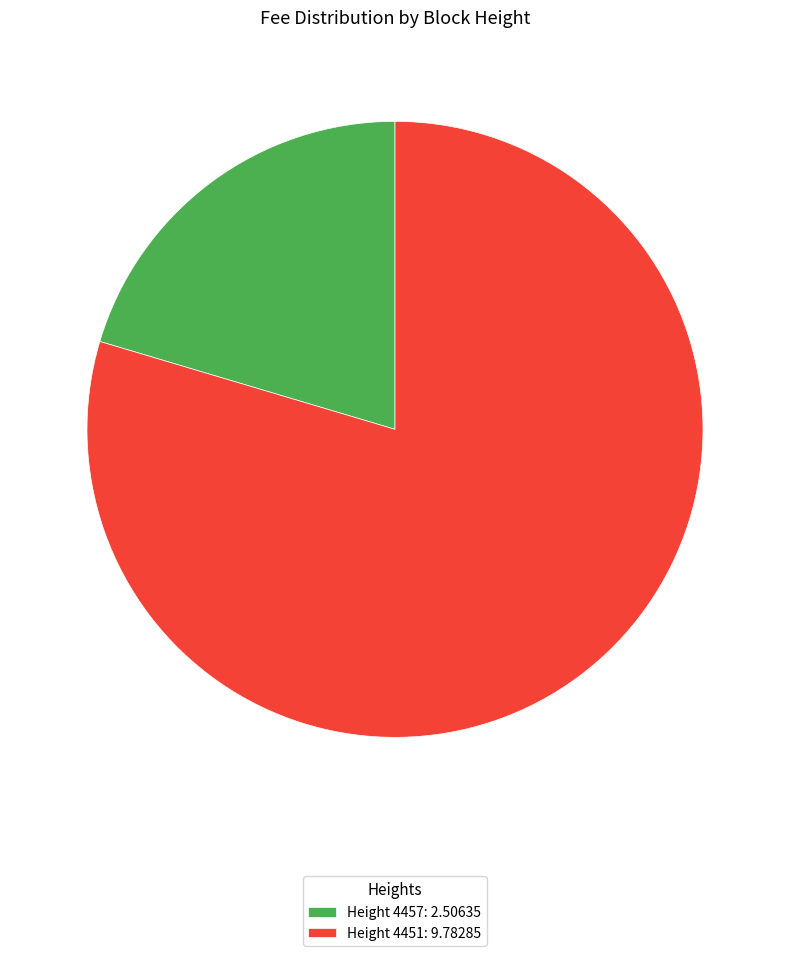

Approximately how many times larger is the value at Height 4457: 2.50635 compared to Height 4451: 9.78285?

0.3